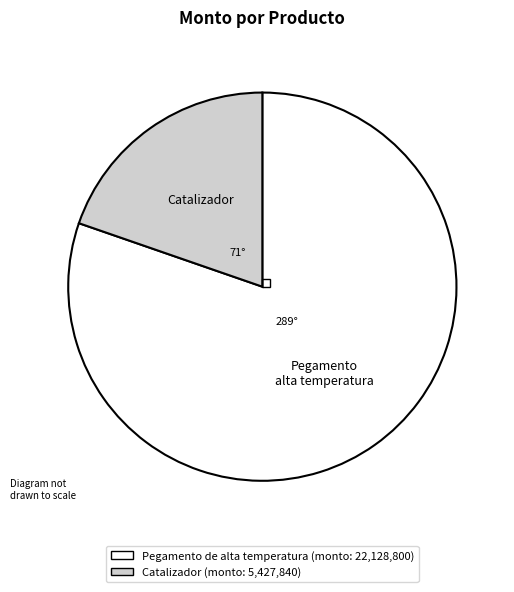

Is there any slice that represents more than half of the pie?

Yes